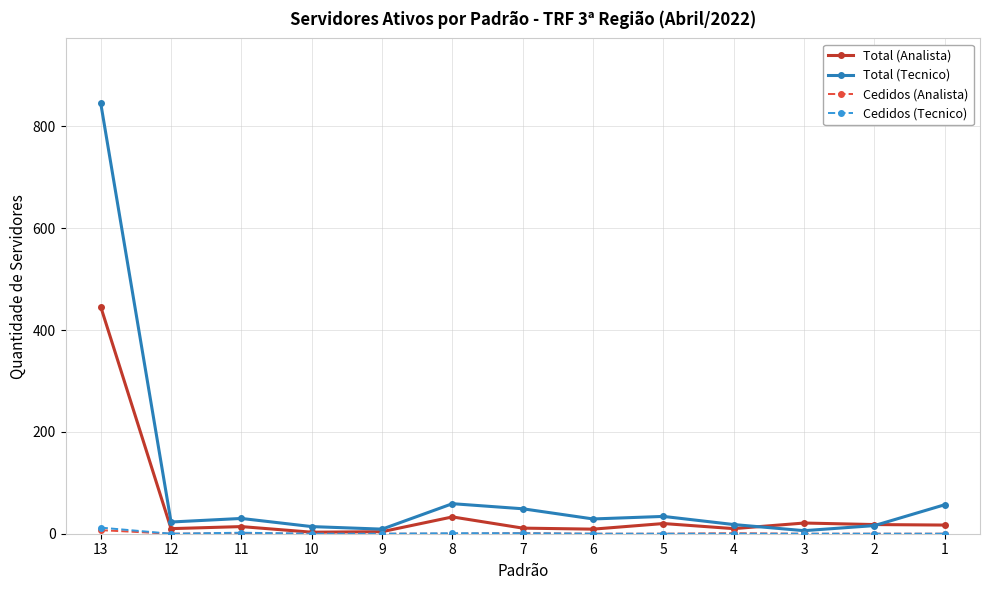

What is the difference between the Total (Tecnico) values at 9 and 6?

20